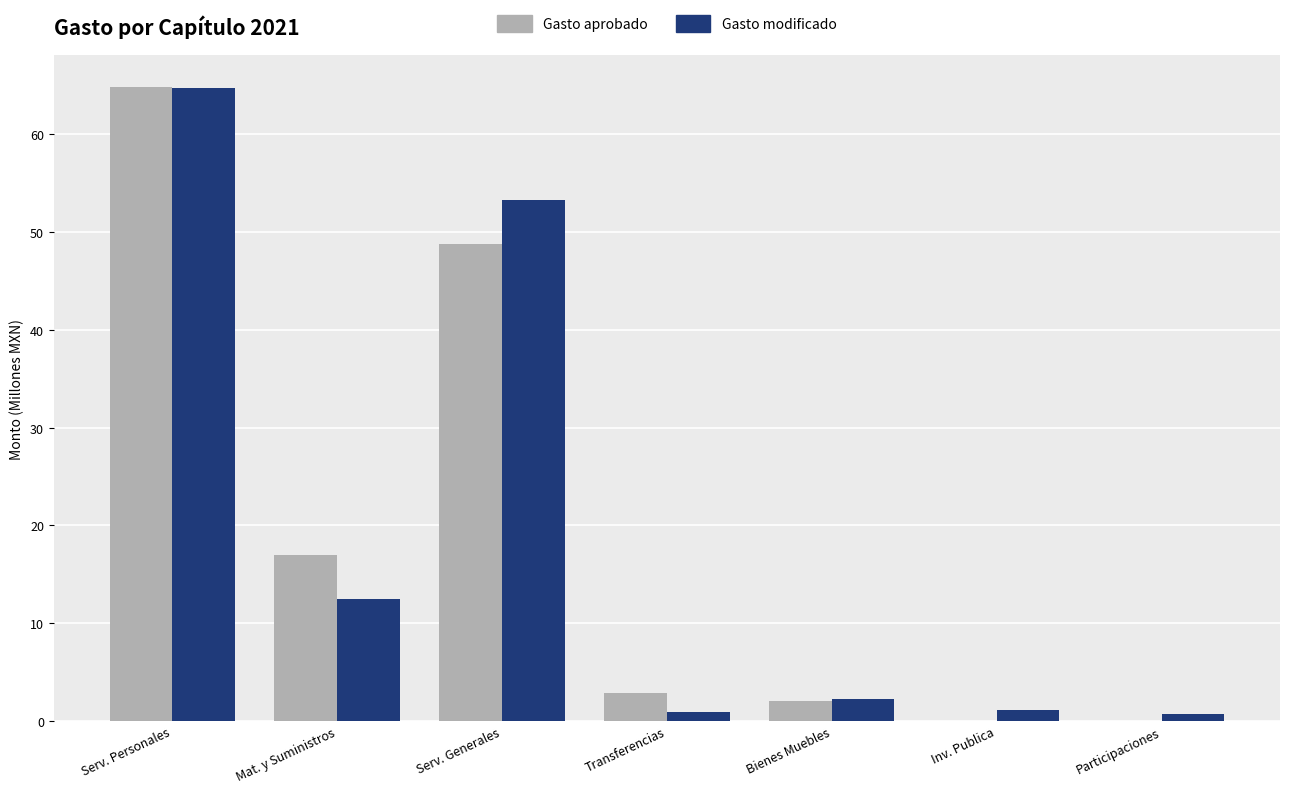

Is the value of Gasto aprobado at Participaciones greater than the value of Gasto modificado at Serv. Personales?

No